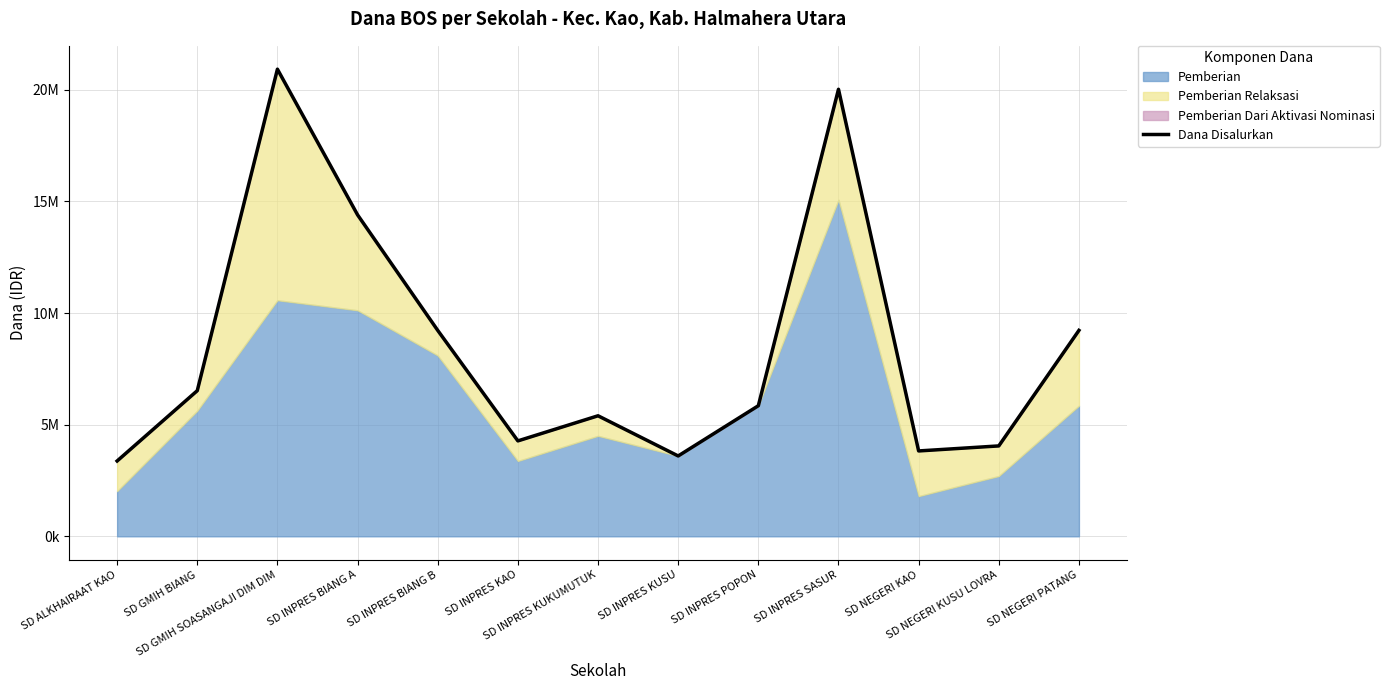

What is the label of the 6th point from the right?

SD INPRES KUSU